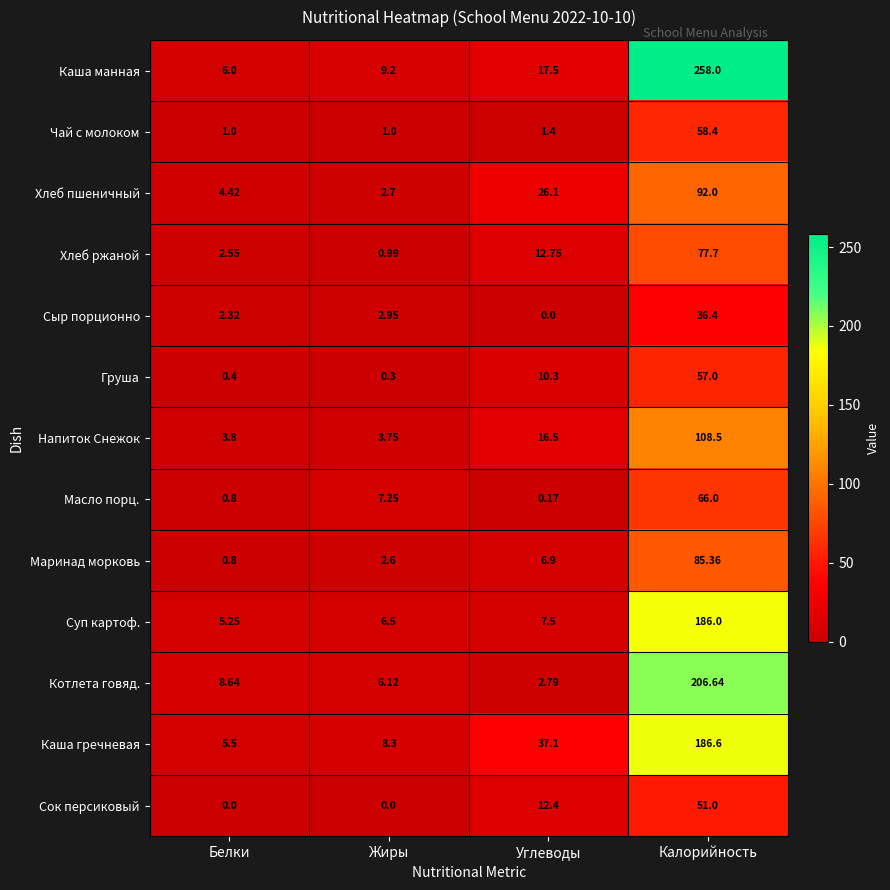

Count the number of categories in the chart.

4